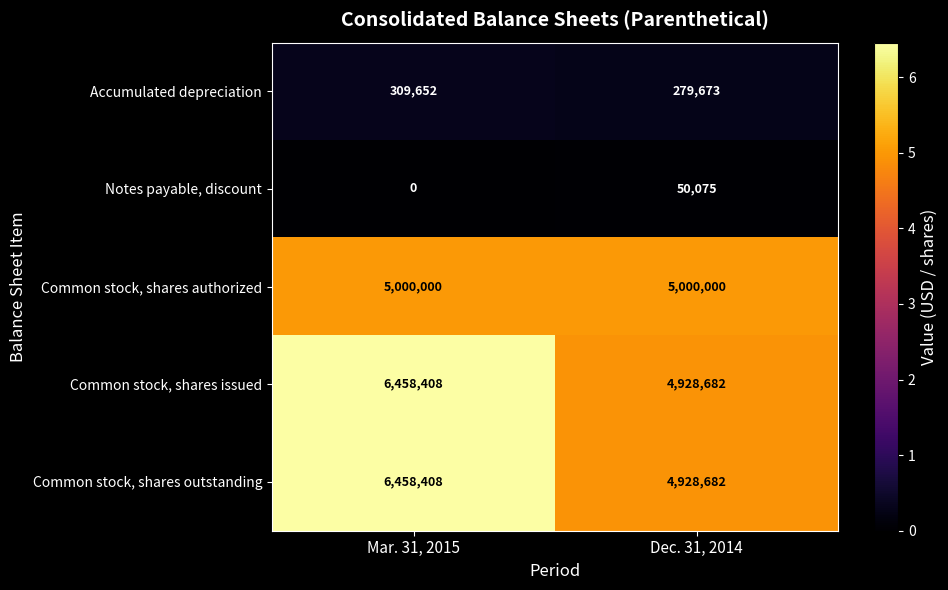

Reading right to left, list all the values displayed in this chart.

Accumulated depreciation: 279673	309652
Notes payable, discount: 50075	0
Common stock, shares authorized: 5000000	5000000
Common stock, shares issued: 4928682	6458408
Common stock, shares outstanding: 4928682	6458408